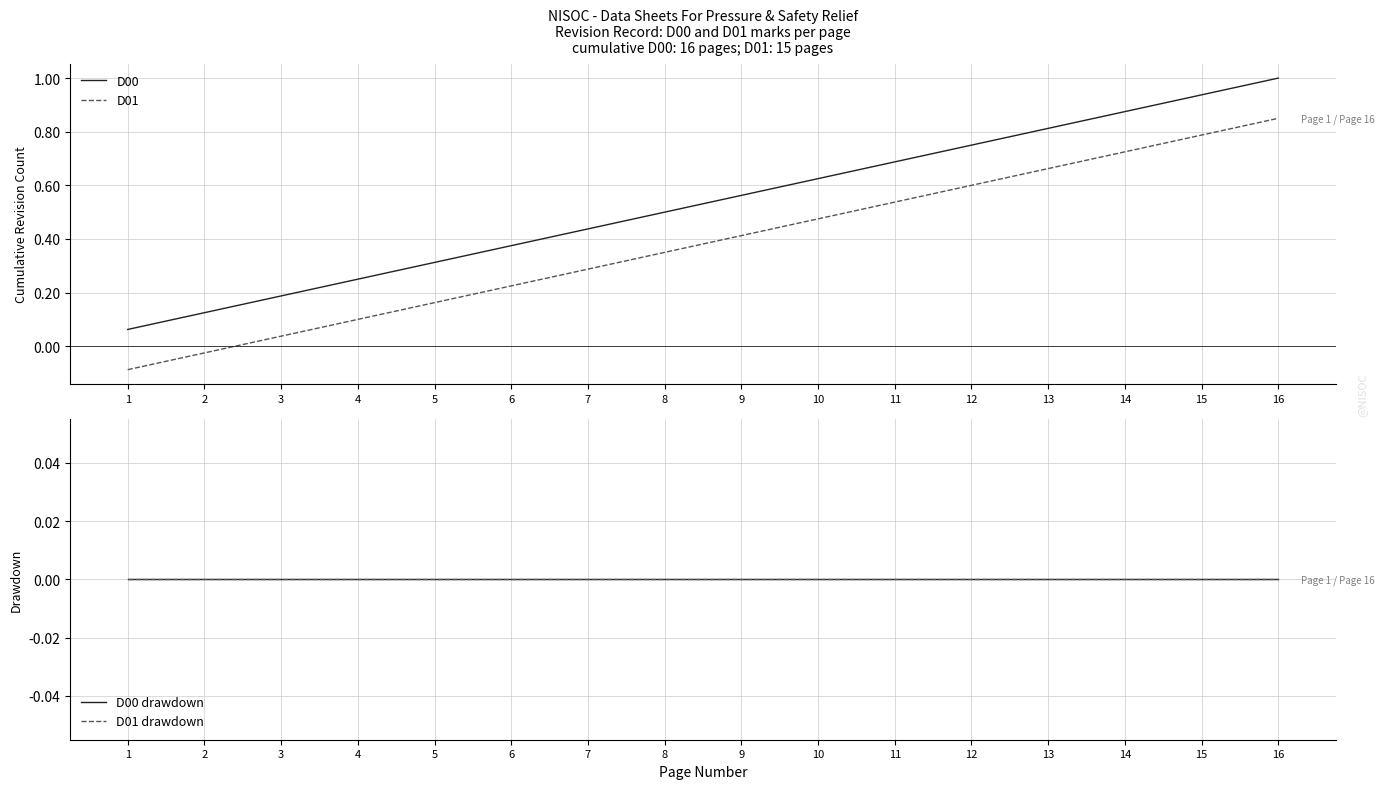

How many lines are shown in the chart?

4